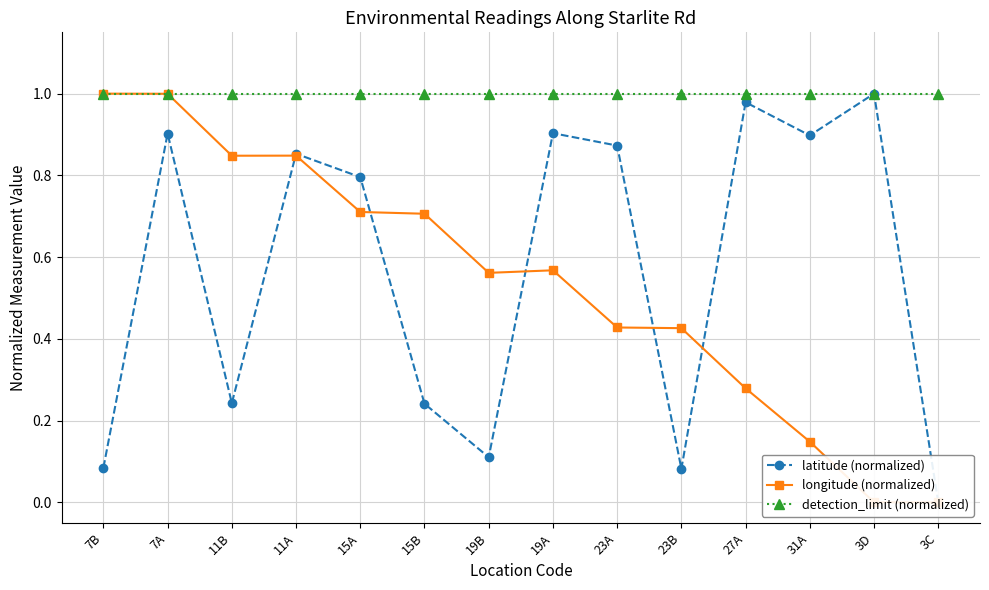

Which series has the largest range (max minus min)?

latitude (normalized)